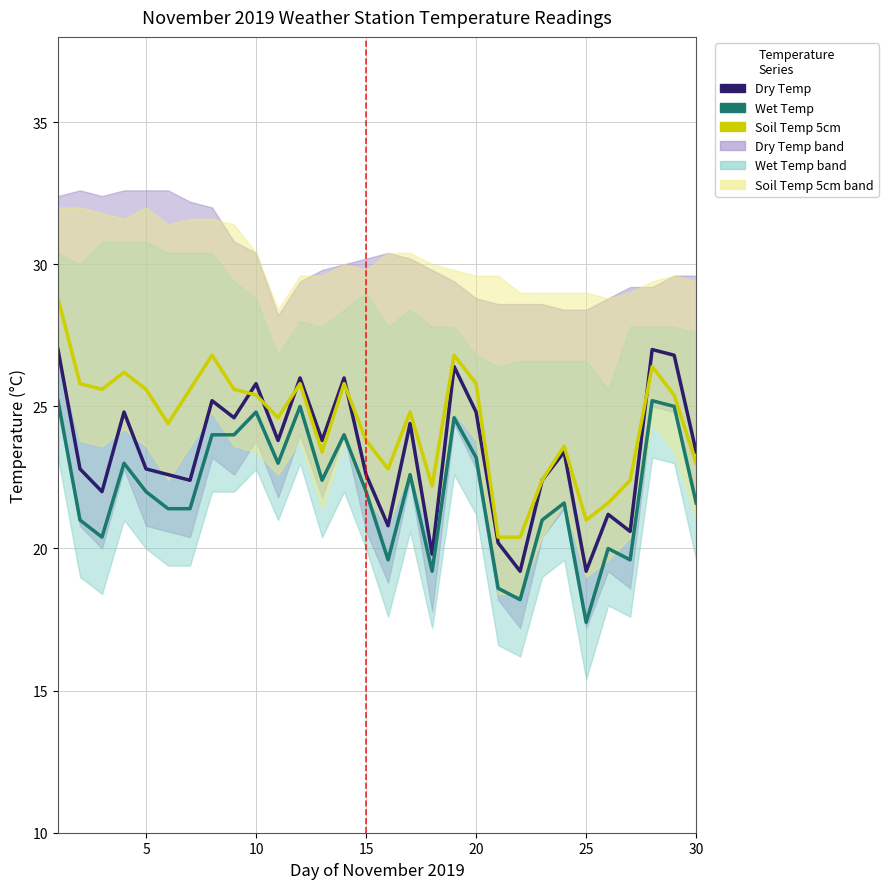

Which series has the widest spread of values?

Soil Temp 5cm